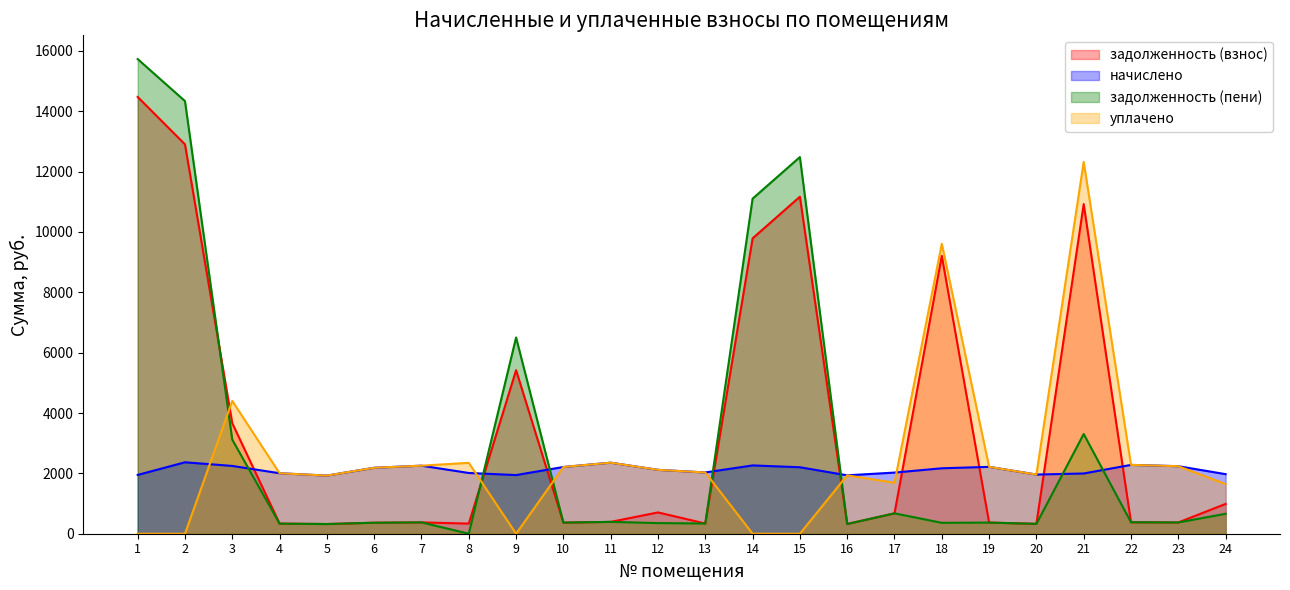

How many intersections are there between задолженность (пени) and задолженность (взнос)?

3